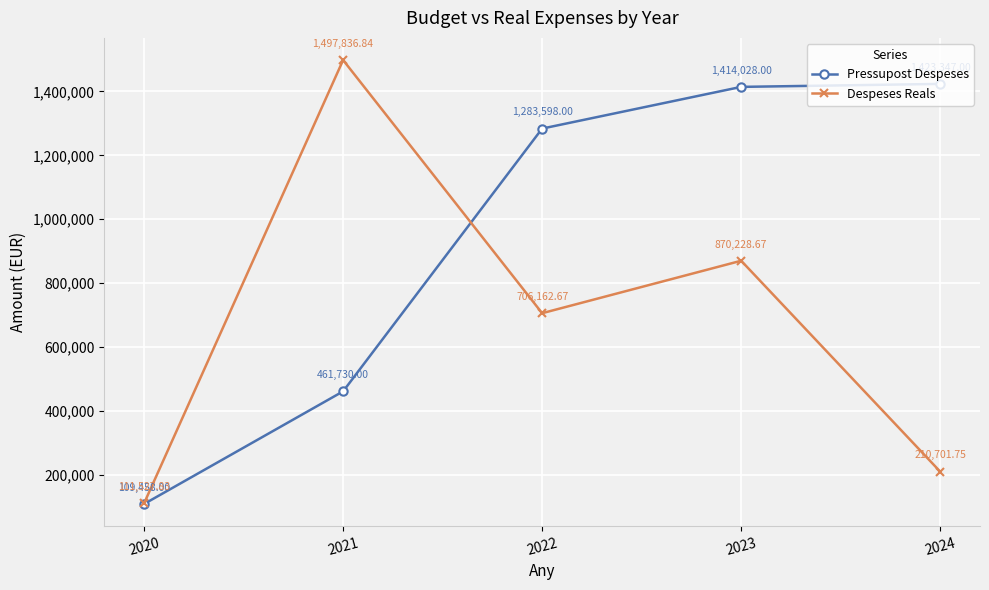

Read the Despeses Reals value at 2020.

111527.8